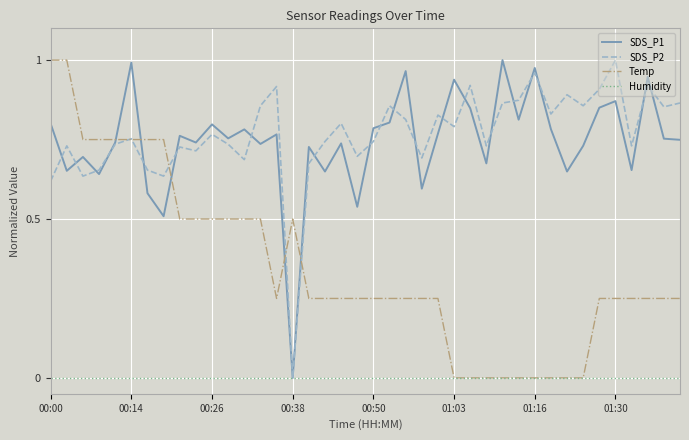

At which label does SDS_P1 reach its minimum?

00:38